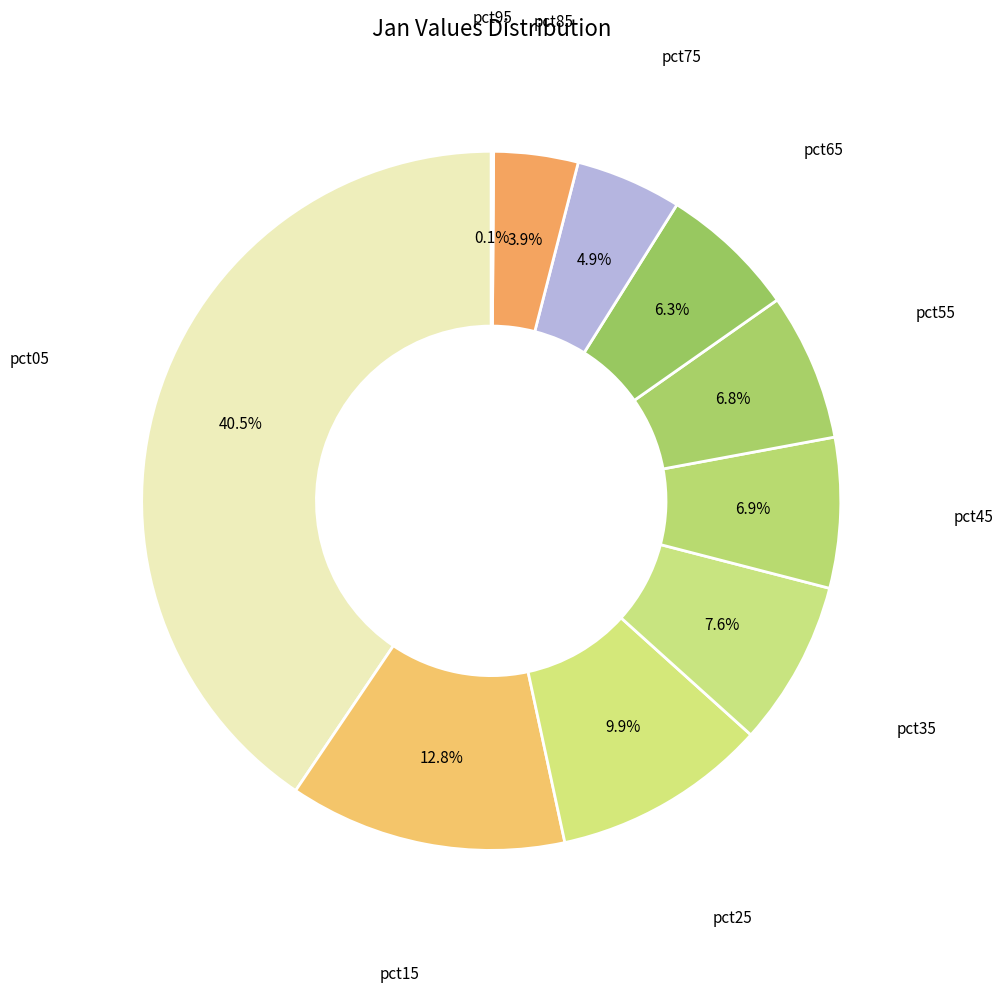

To the nearest percent, what is the difference between the largest and smallest slice percentages?

40%